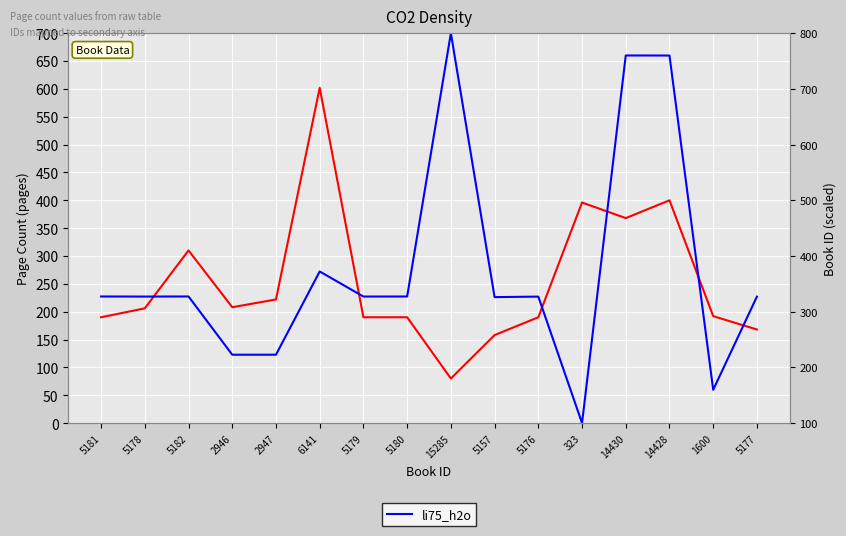

Which series has the largest total across all categories?

li75_h2o